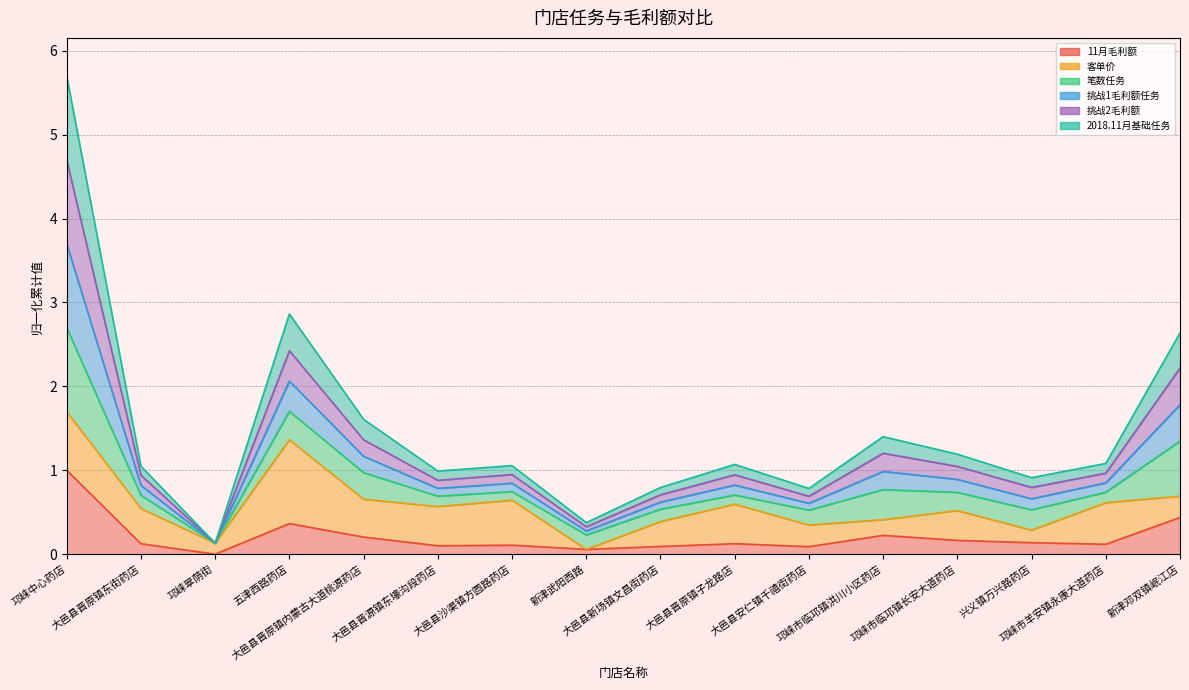

The 挑战1毛利额任务 series shows 0.2 at 邛崃翠荫街. True or false?

False